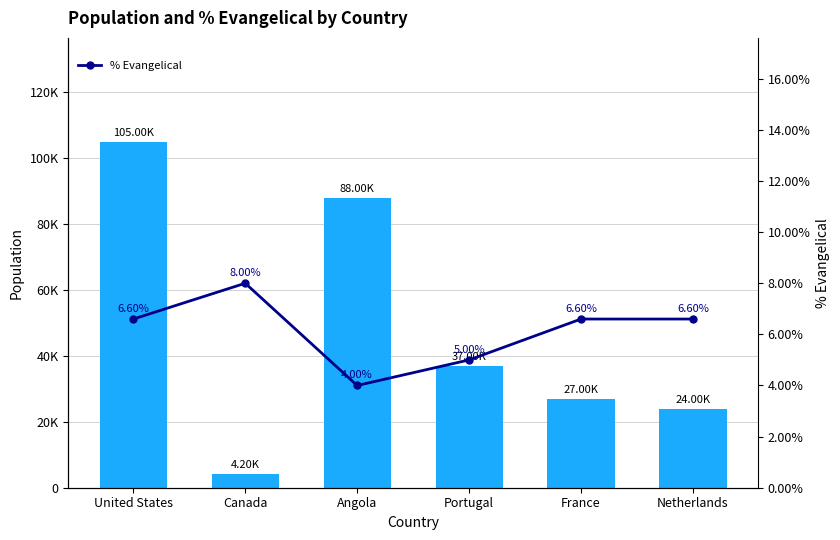

At which label is % Evangelical closest to 6?

United States